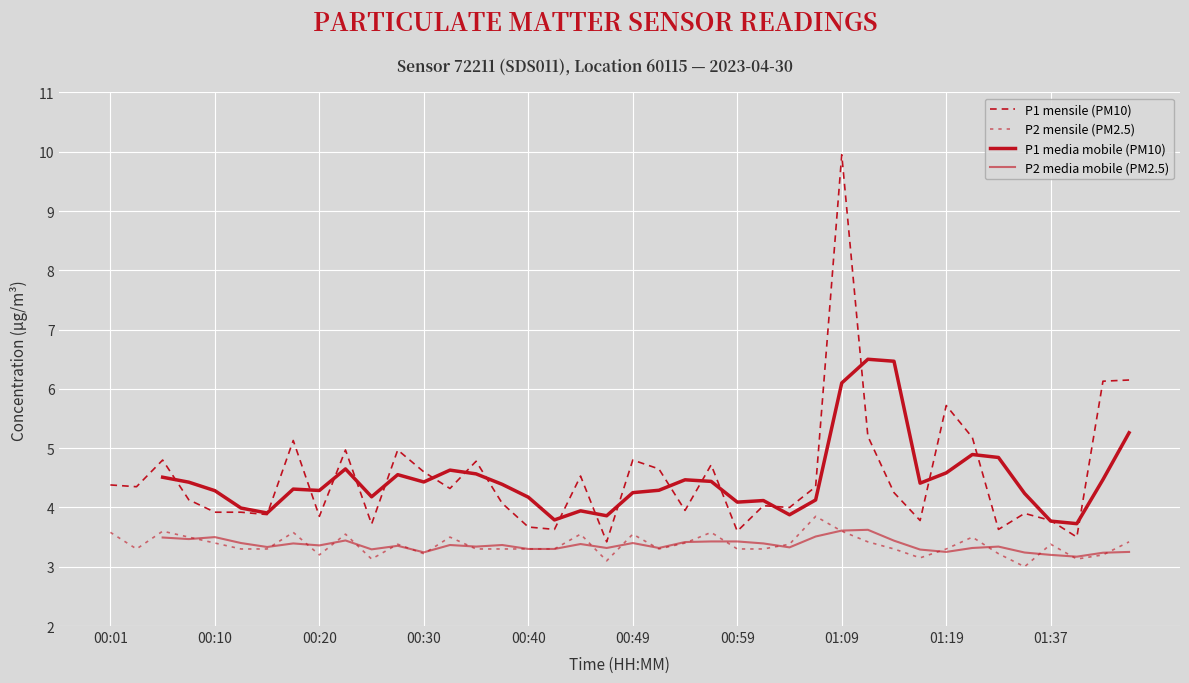

What is the lowest value of the P1 (PM10) series?

3.4